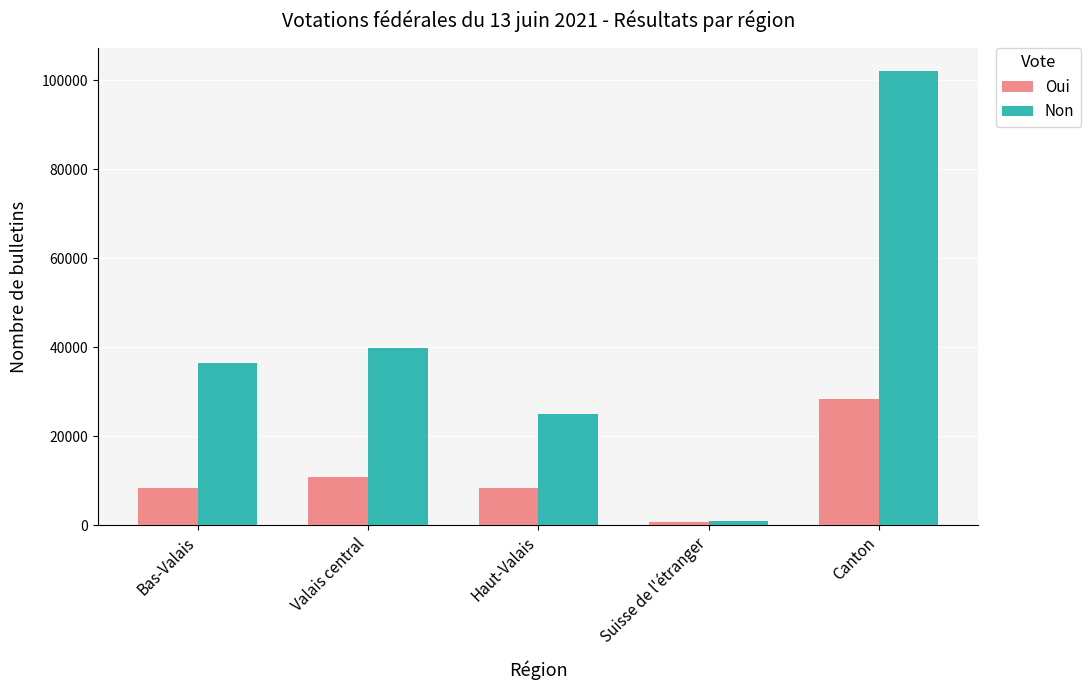

What is the difference between the highest and lowest values at Valais central?

28967